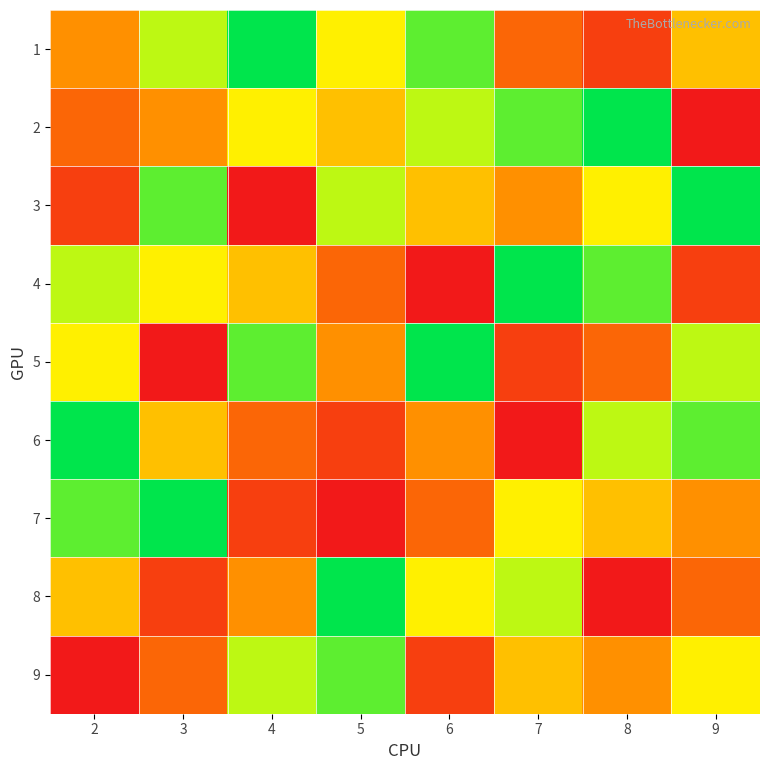

Reading left to right, what are all the values shown in this chart?

1: 2=4	3=7	4=9	5=6	6=8	7=3	8=2	9=5
2: 2=3	3=4	4=6	5=5	6=7	7=8	8=9	9=1
3: 2=2	3=8	4=1	5=7	6=5	7=4	8=6	9=9
4: 2=7	3=6	4=5	5=3	6=1	7=9	8=8	9=2
5: 2=6	3=1	4=8	5=4	6=9	7=2	8=3	9=7
6: 2=9	3=5	4=3	5=2	6=4	7=1	8=7	9=8
7: 2=8	3=9	4=2	5=1	6=3	7=6	8=5	9=4
8: 2=5	3=2	4=4	5=9	6=6	7=7	8=1	9=3
9: 2=1	3=3	4=7	5=8	6=2	7=5	8=4	9=6